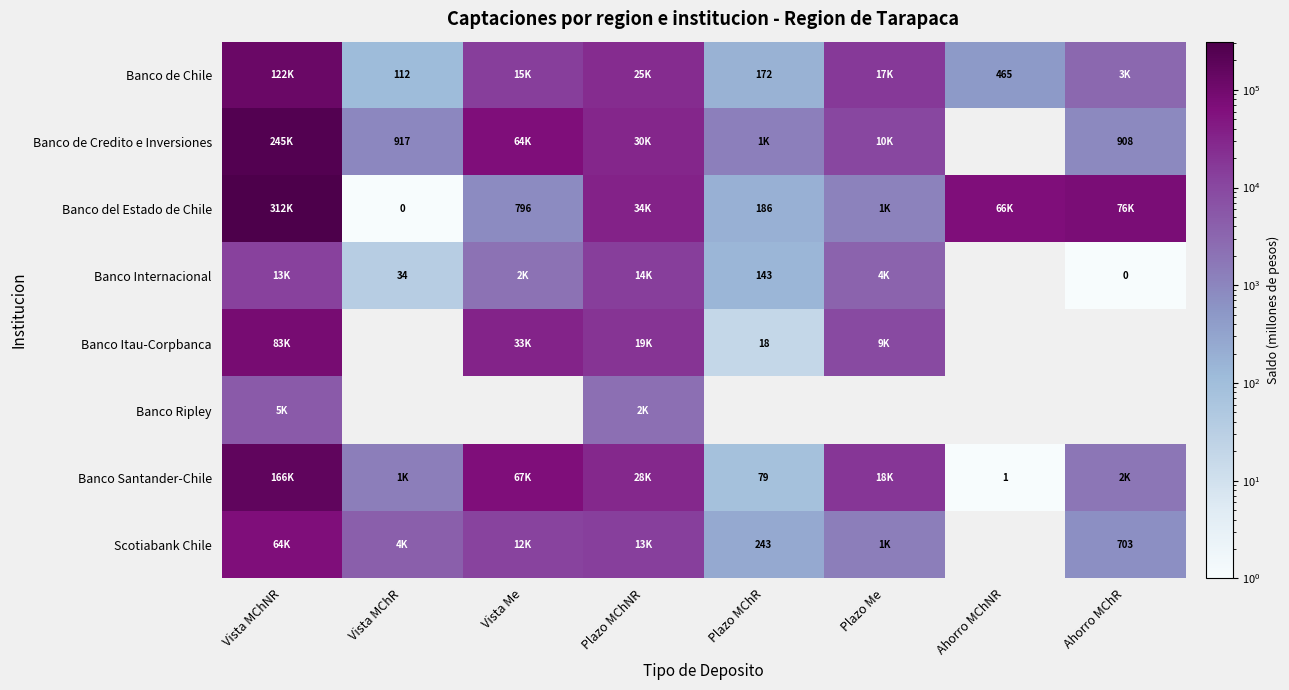

At how many categories does at least one series exceed 189675?

1